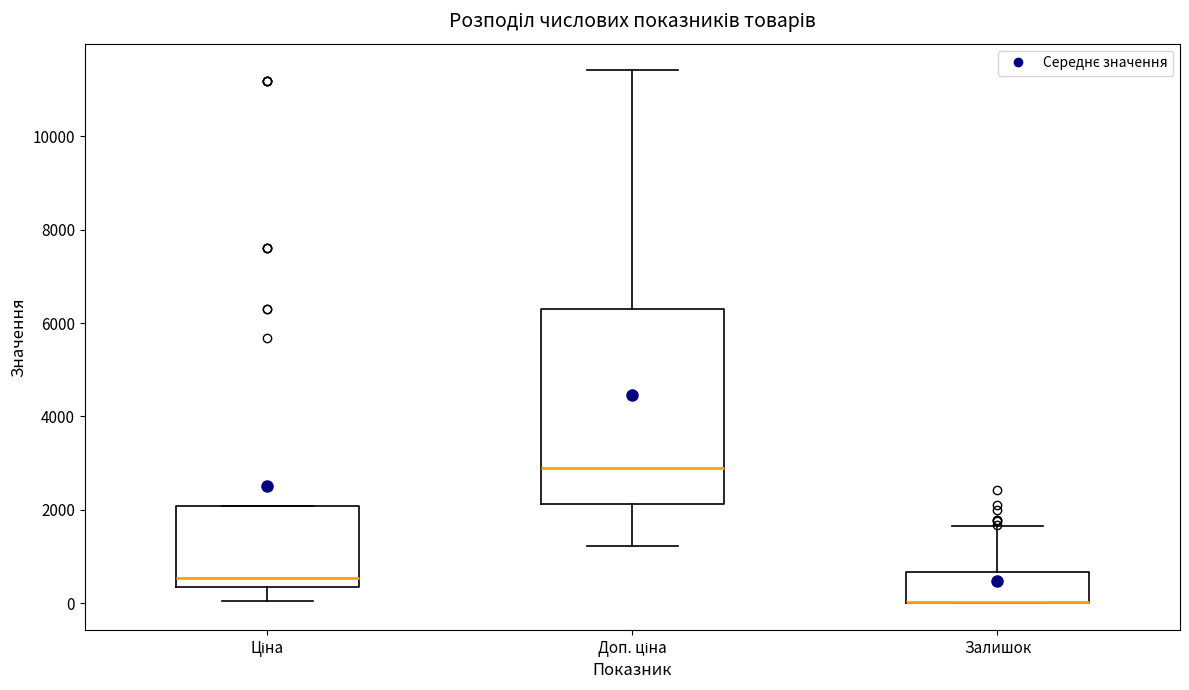

Comparing the boxes themselves (not the whiskers), which one is the tallest?

Доп. ціна